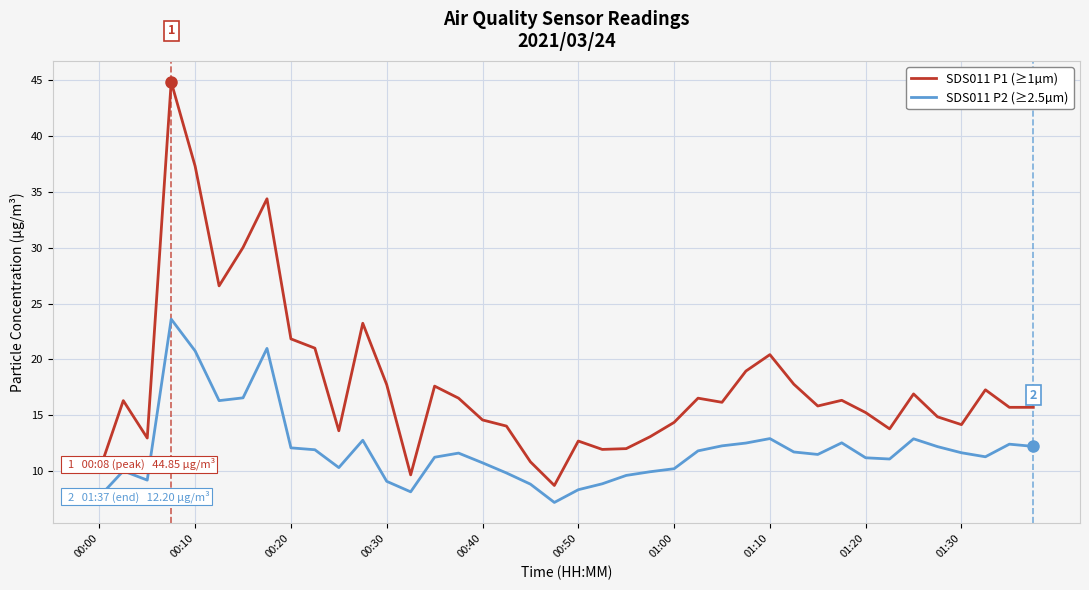

What is the minimum value shown in the chart?

7.2